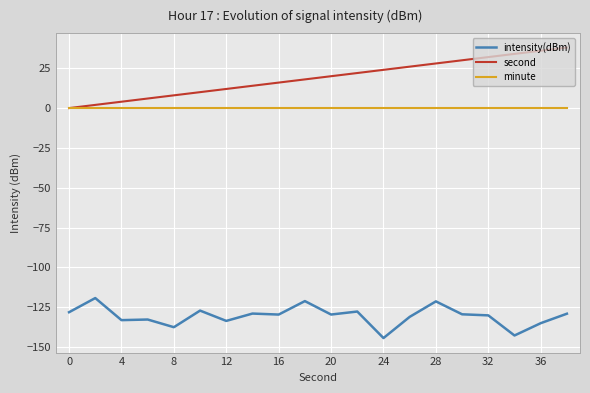

Which series has the largest total across all categories?

second